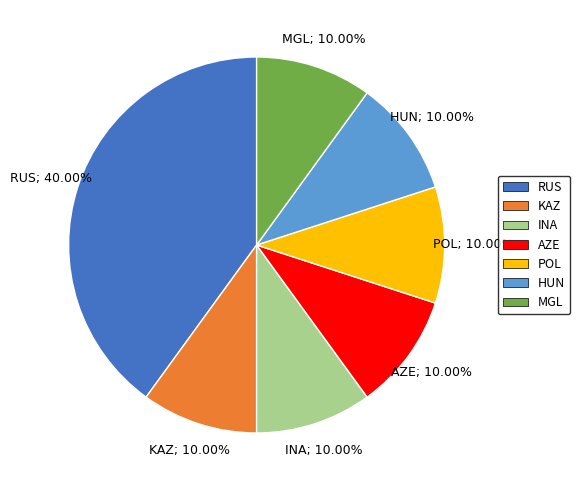

Is it true that KAZ is 10% of the pie?

True